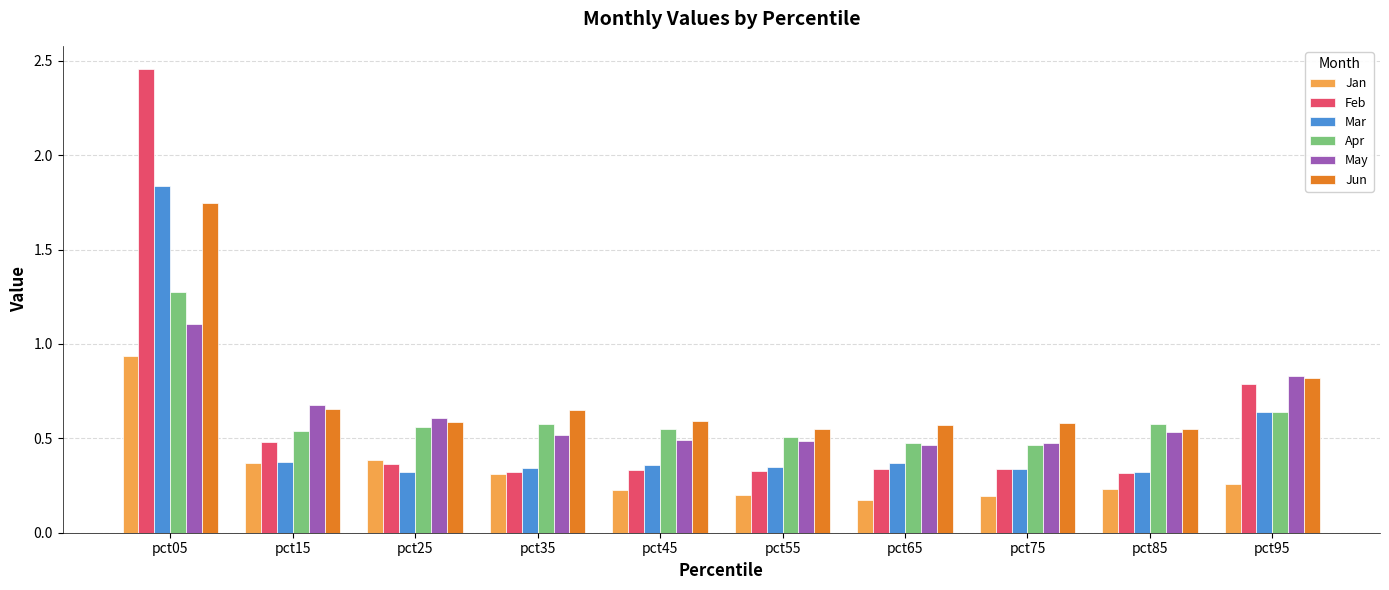

Is it true that Jan equals 0.2 at pct85?

True